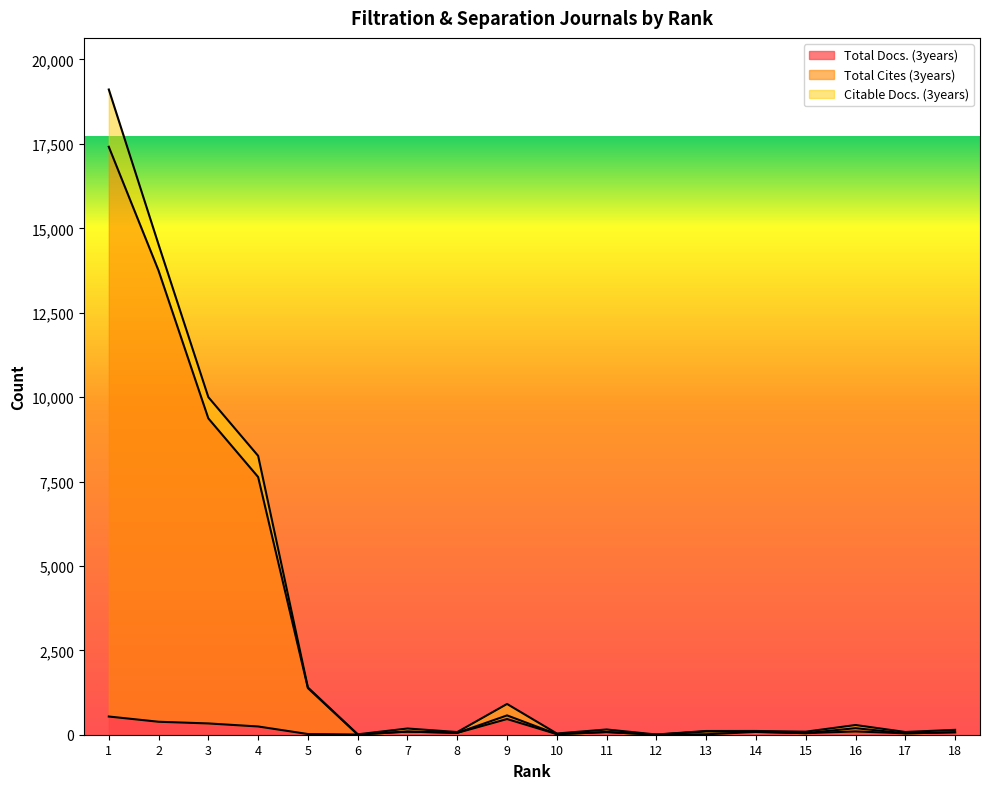

Which label corresponds to the largest value in the chart?

1